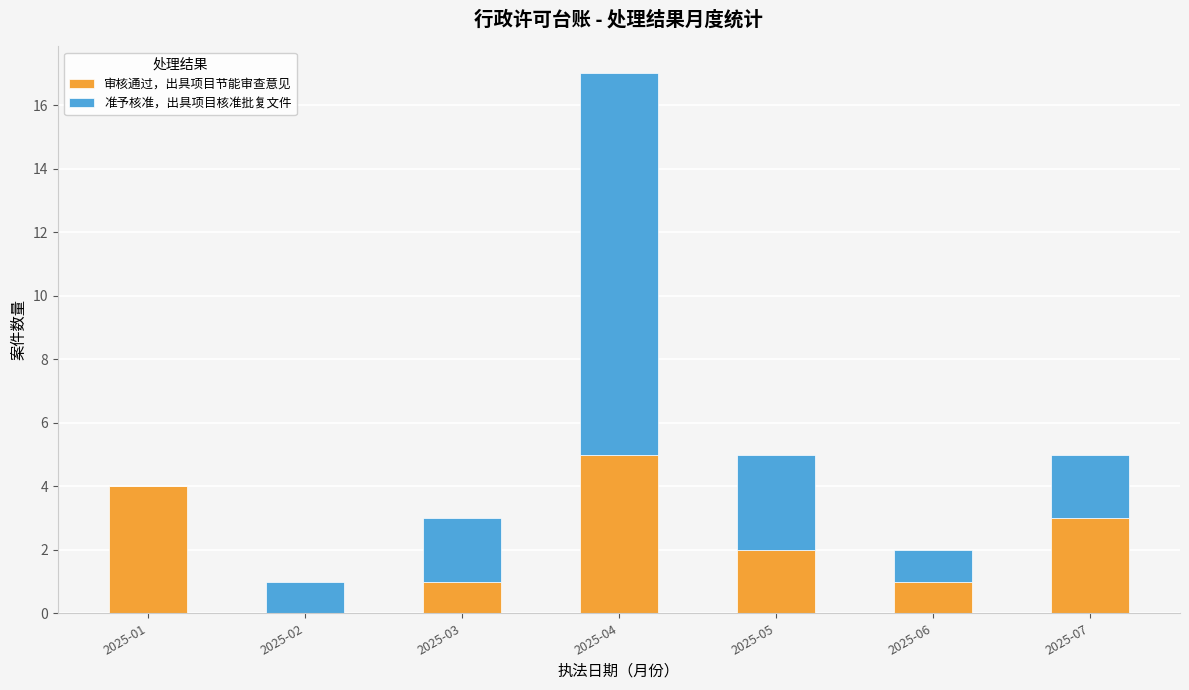

The value of 审核通过，出具项目节能审查意见 at 2025-07 is 1. True or false?

False